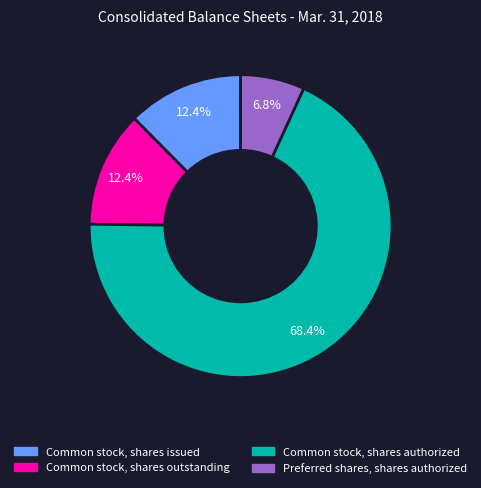

Approximately how many times larger is the value at Common stock, shares outstanding compared to Common stock, shares authorized?

0.2